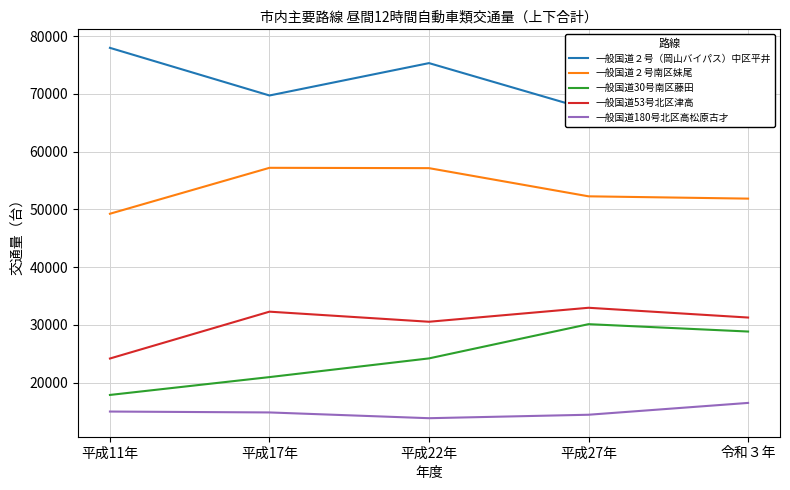

List the labels in order of 一般国道180号北区高松原古才 value, largest first.

令和３年, 平成11年, 平成17年, 平成27年, 平成22年